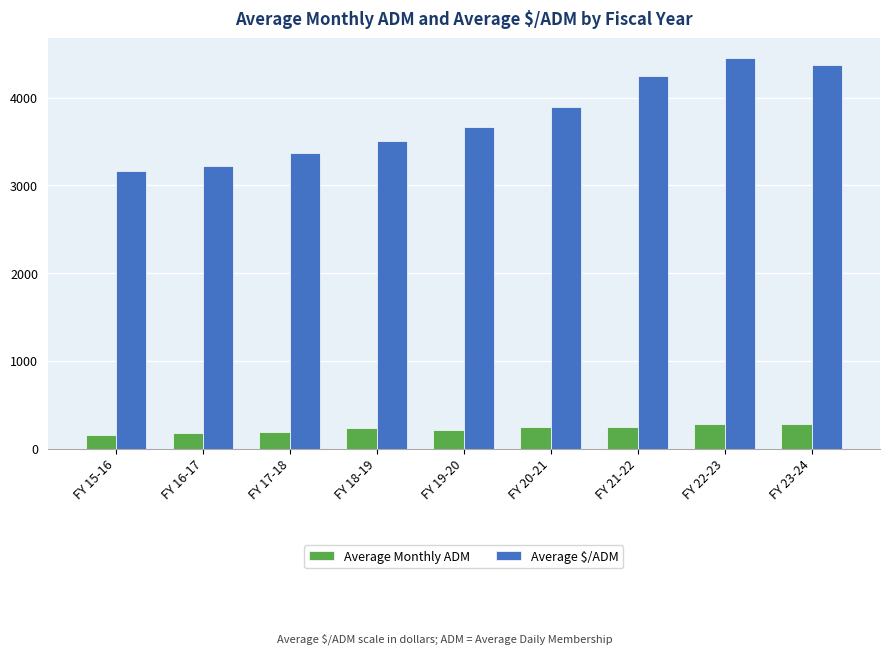

How many bars are there in total?

18